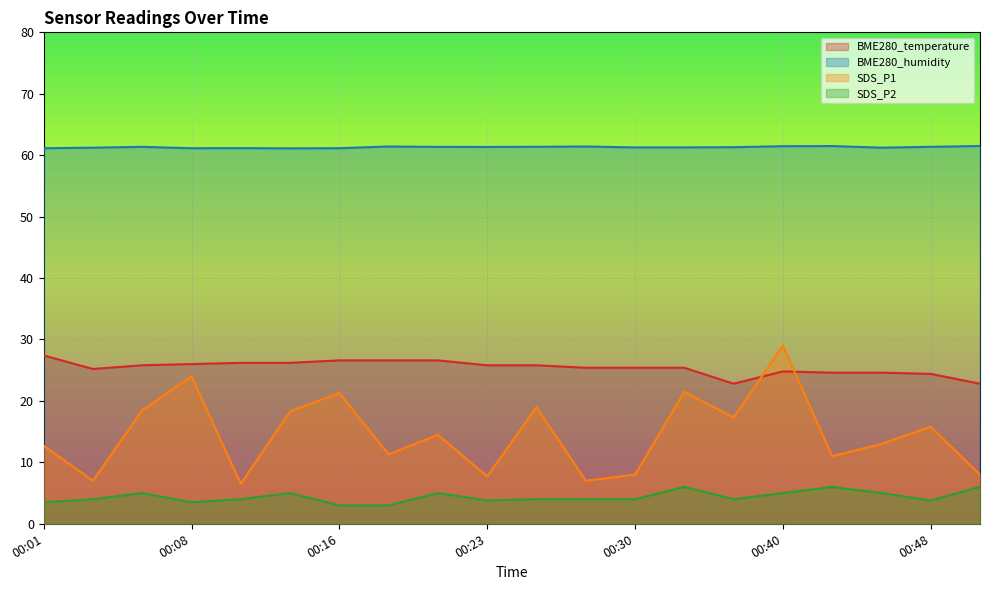

At which category is the sum across all series the highest?

00:40